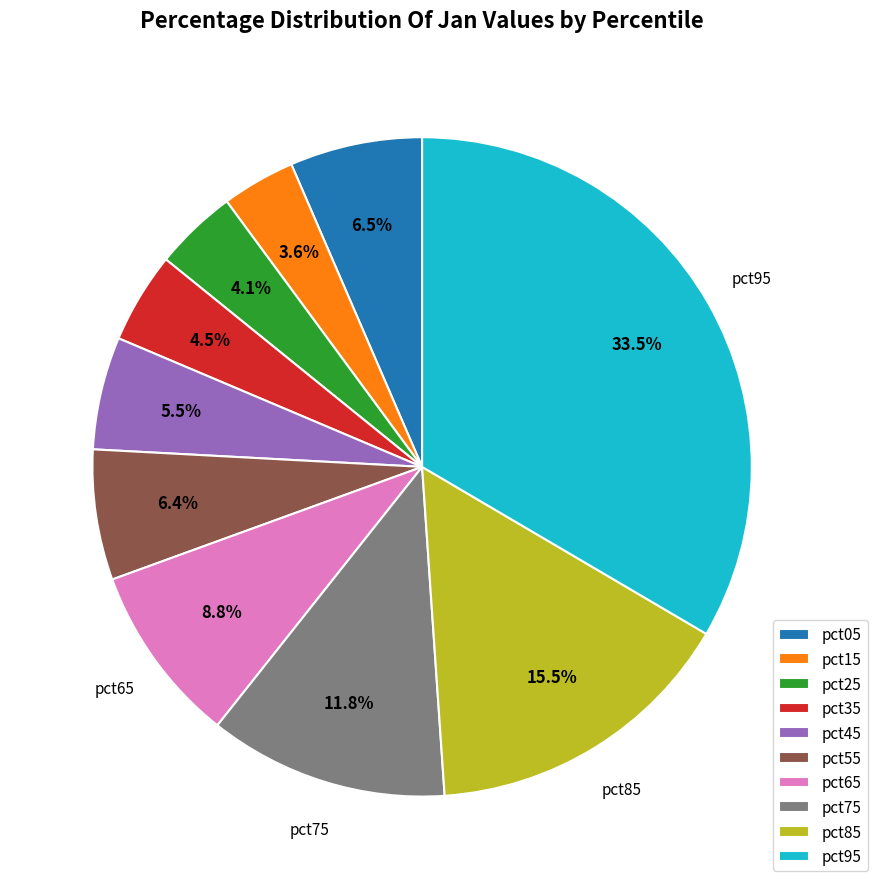

Is there any slice that represents more than half of the pie?

No